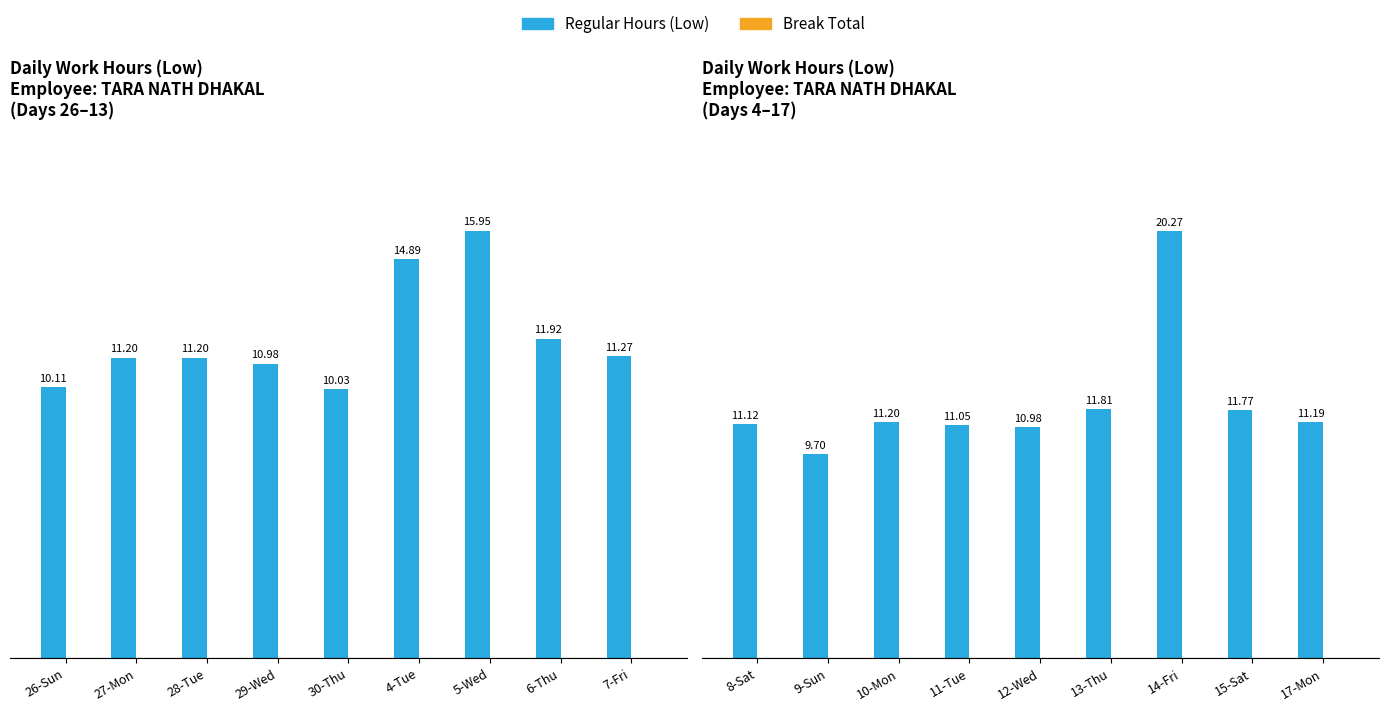

What position from the left is 14-Fri?

7